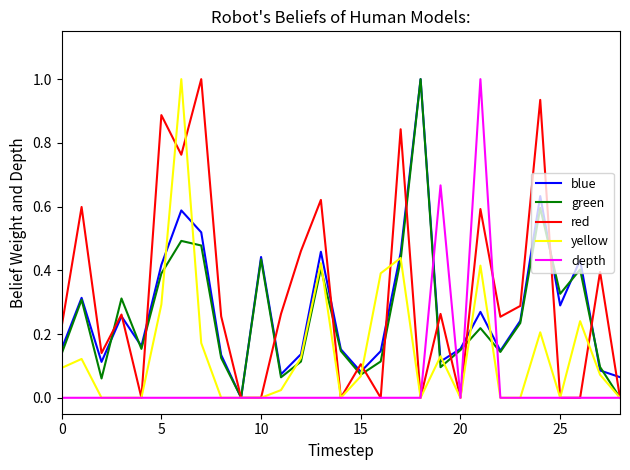

What are all the series names shown in the legend?

blue, green, red, yellow, depth